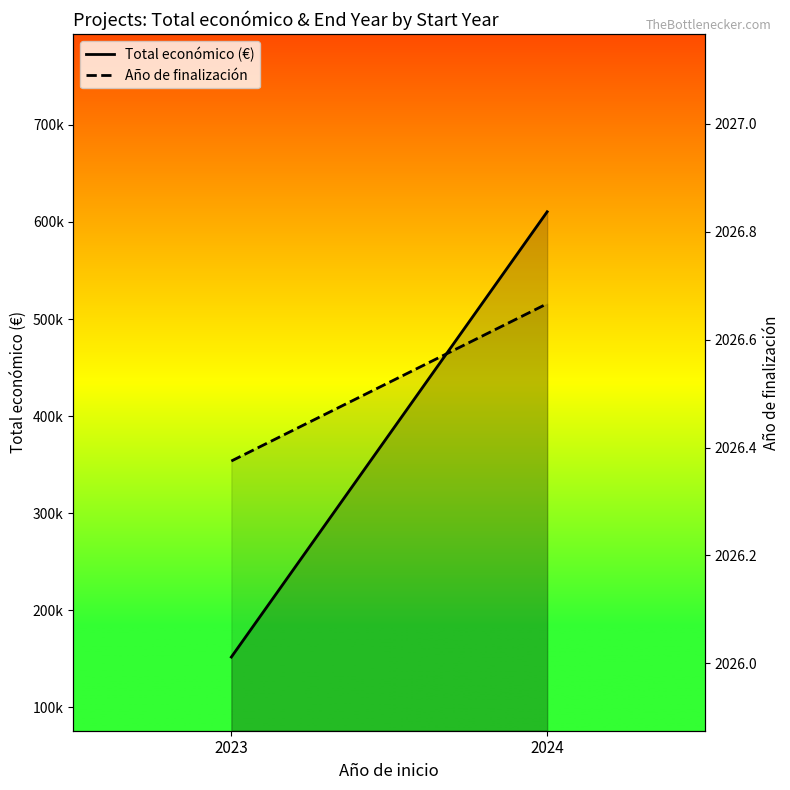

How many data points does each series have?

2